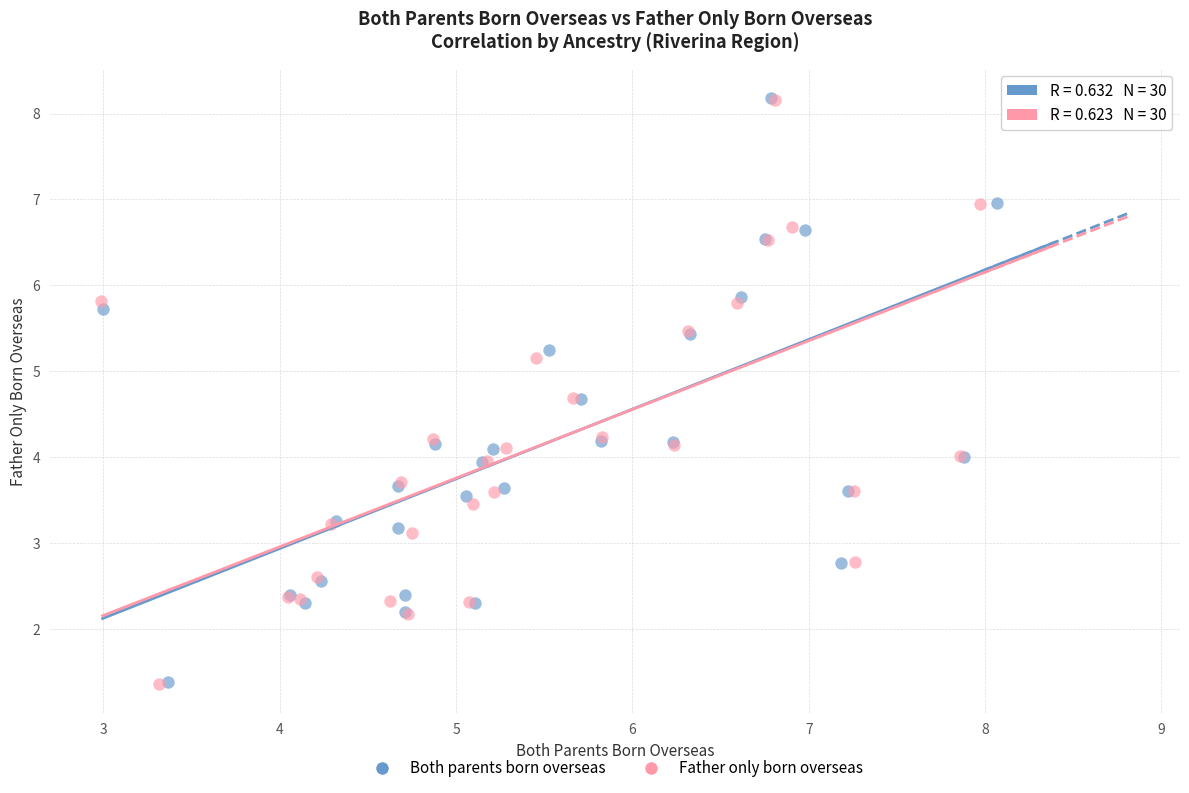

What are all the series names shown in the legend?

Both parents born overseas, Father only born overseas